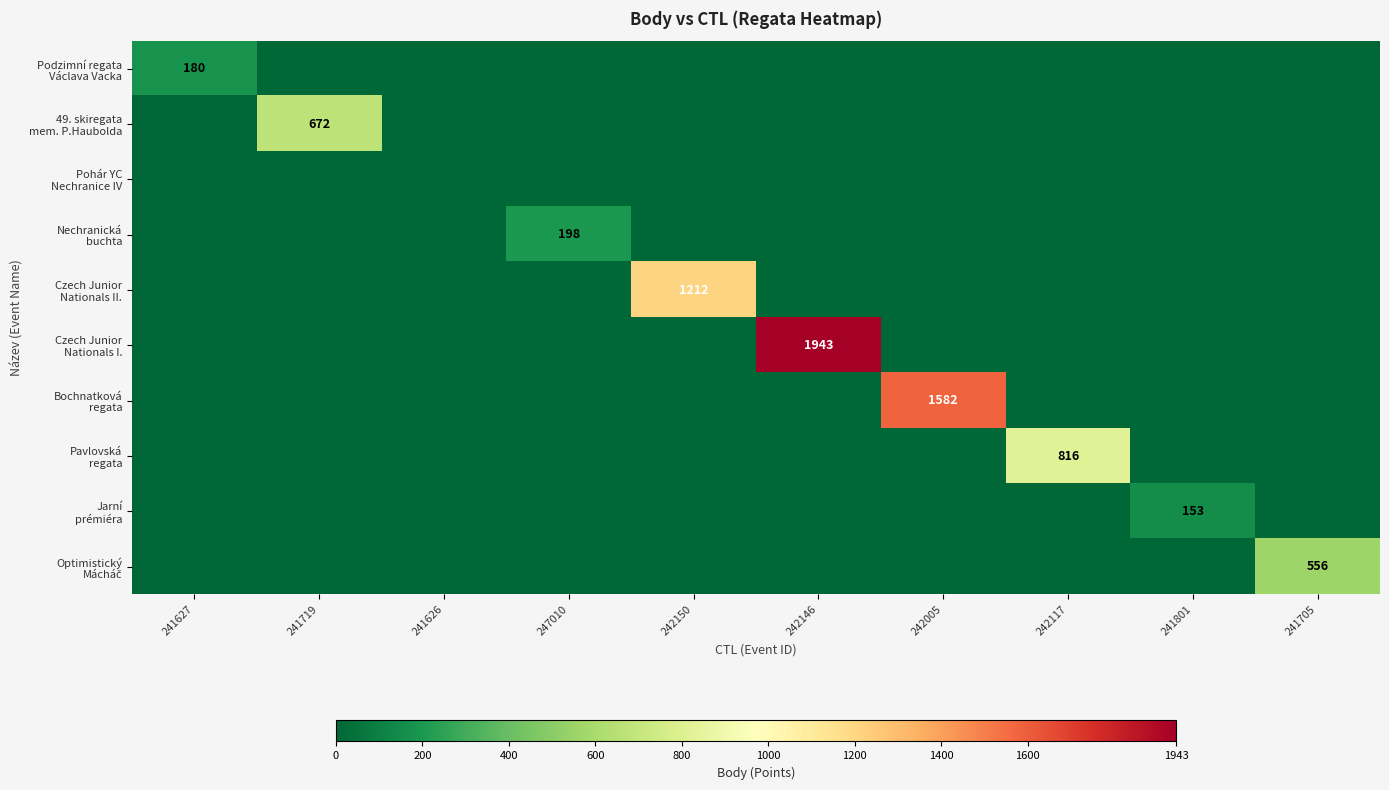

What is the total value across all series at 241719?

672